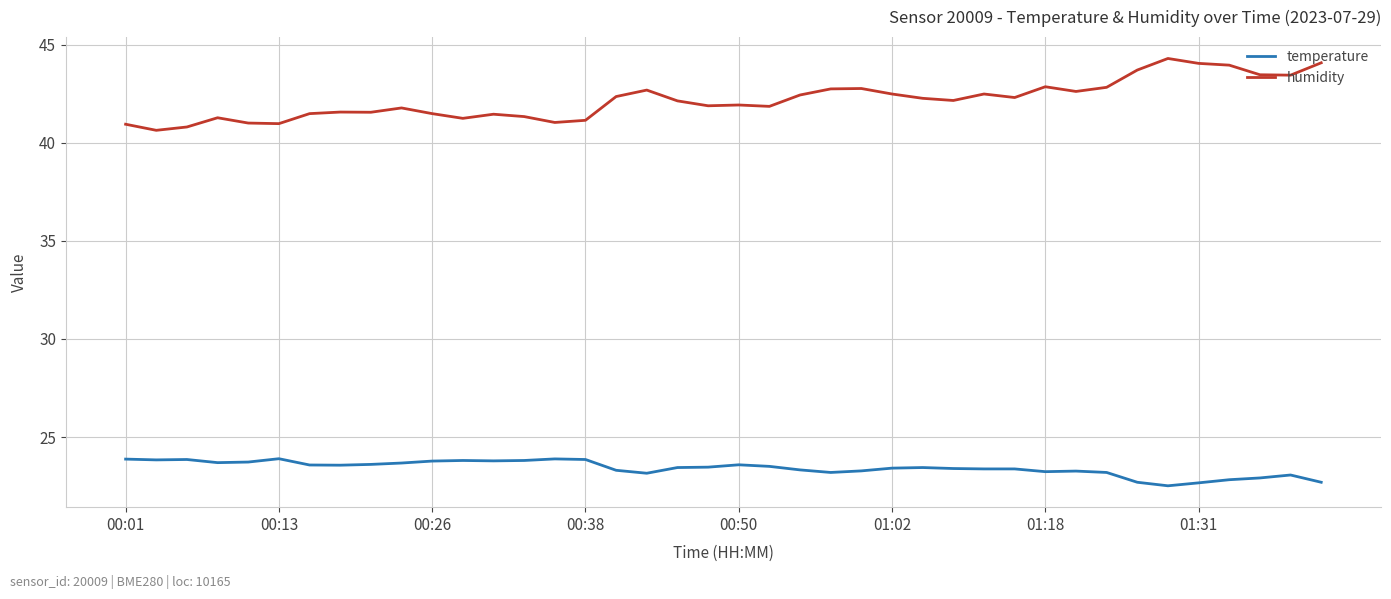

List the series in order of their peak value, highest first.

humidity, temperature